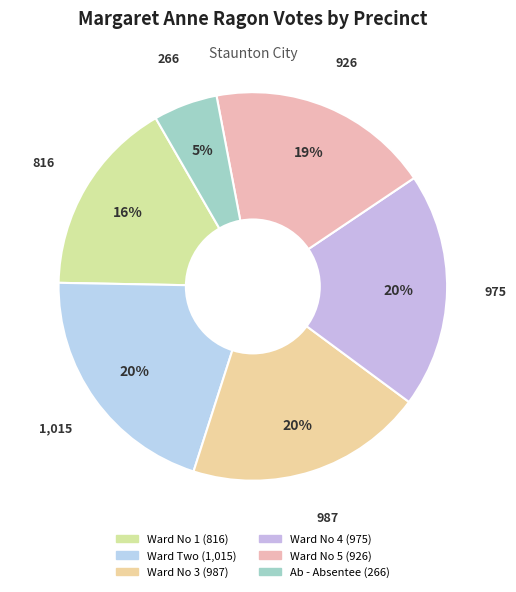

How many slices are in this pie chart?

6